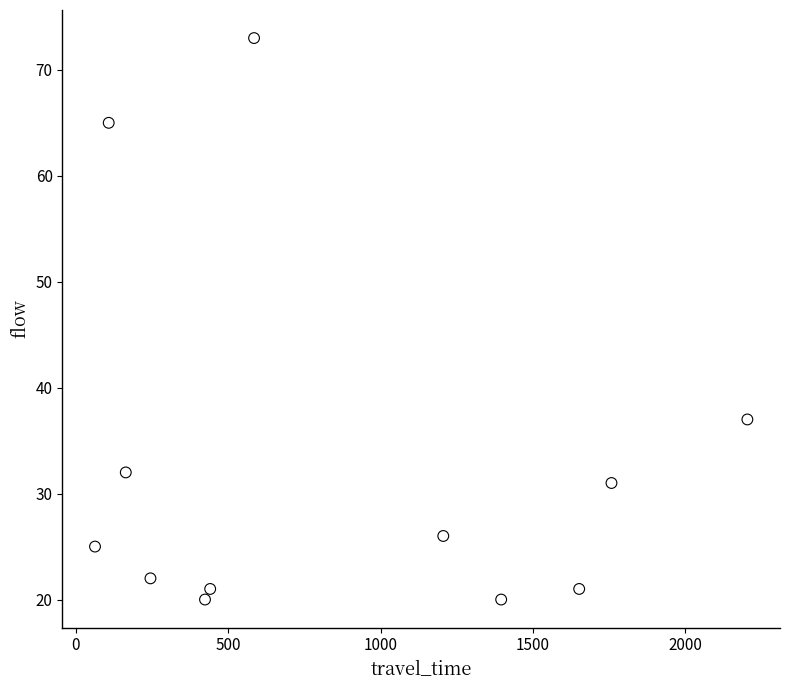

What is the range of Y values (max minus min)?

53